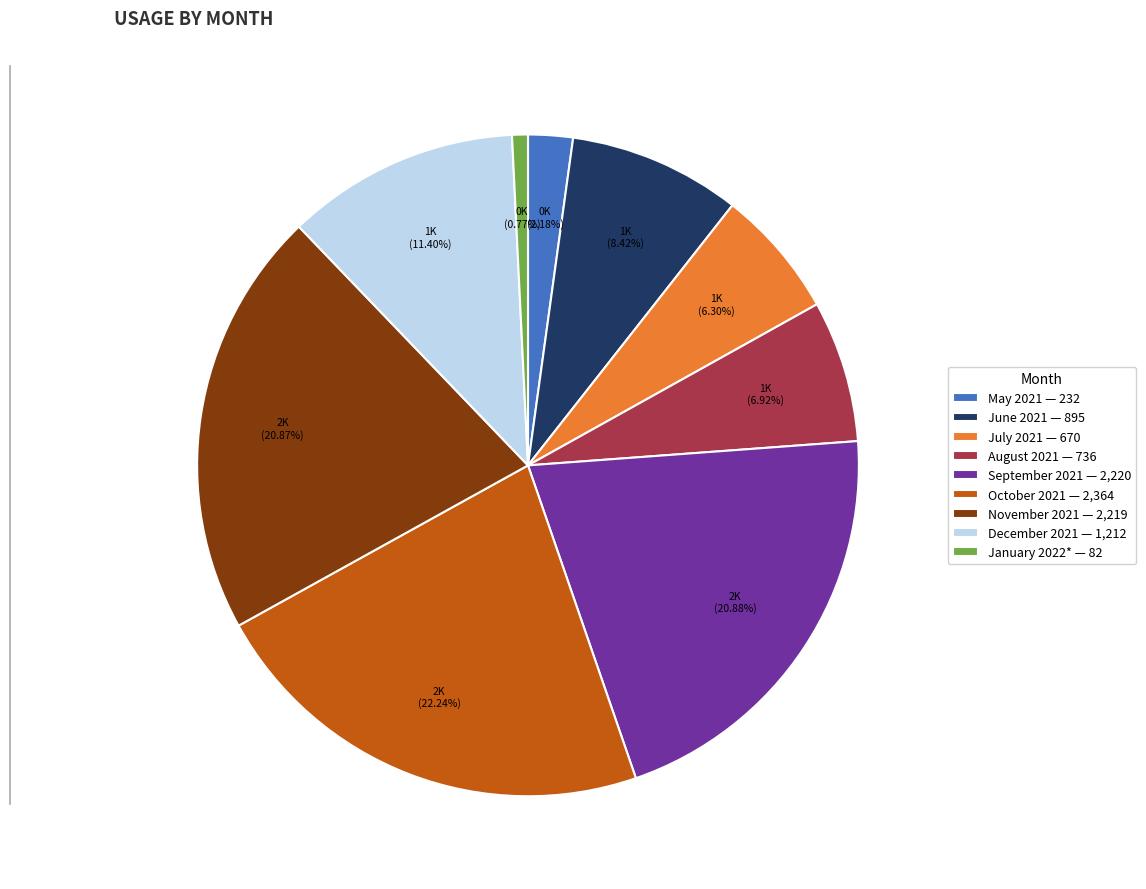

Which slice is the largest?

October 2021